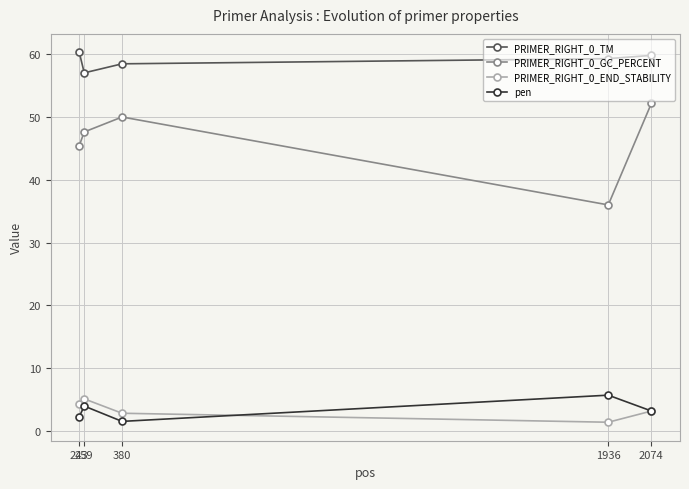

The value of PRIMER_RIGHT_0_TM at 1936 is 95.6. True or false?

False